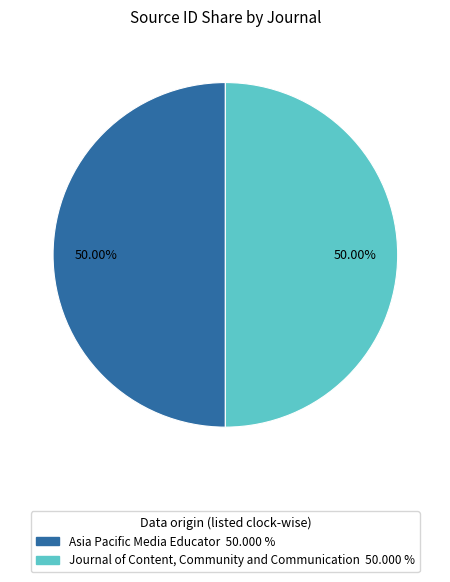

Combined, do Journal of Content, Community and Communication and Asia Pacific Media Educator account for over 50%?

Yes